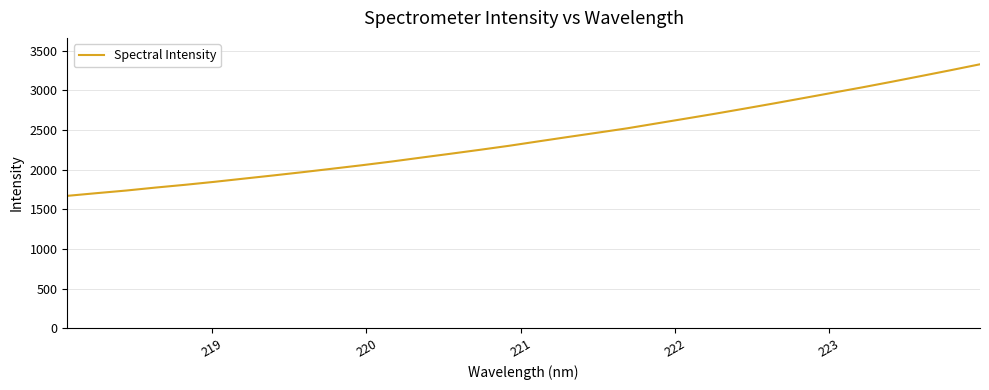

What is the smallest value displayed?

1669.0